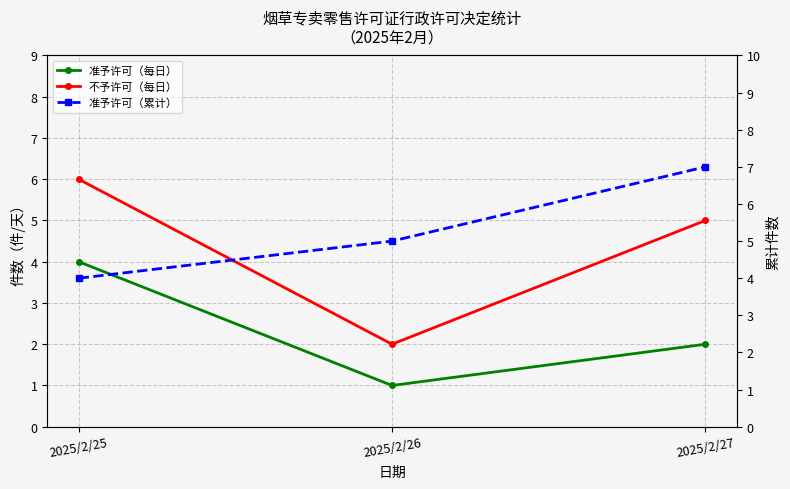

Which series has the widest spread of values?

不予许可（每日）